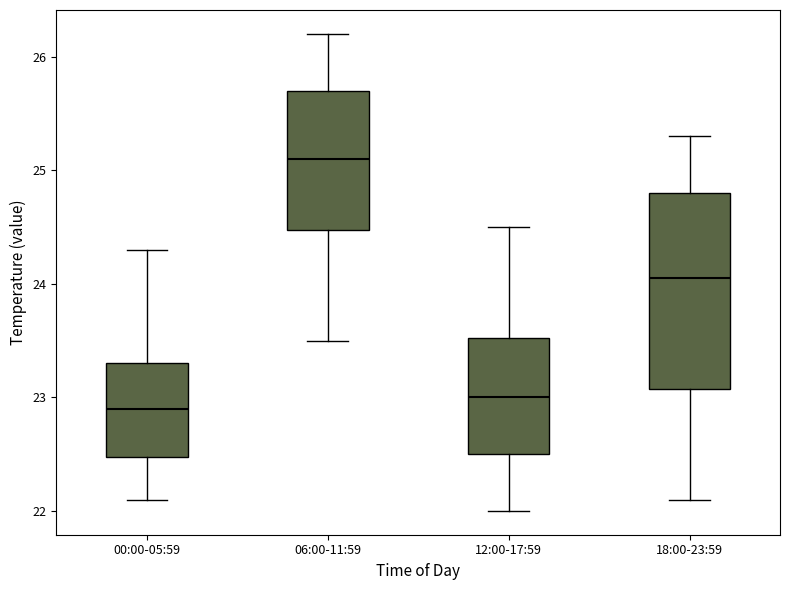

Reading left to right, read every box against the y-axis: the position of its median line, the range the box covers, and the ends of its whiskers. The values are not printed on the chart, so give them approximately, as read against the axis.

00:00-05:59: median 22.9, box 22.5 to 23.3, whiskers 22.1 to 24.3
06:00-11:59: median 25.1, box 24.5 to 25.7, whiskers 23.5 to 26.2
12:00-17:59: median 23.0, box 22.5 to 23.5, whiskers 22.0 to 24.5
18:00-23:59: median 24.1, box 23.1 to 24.8, whiskers 22.1 to 25.3